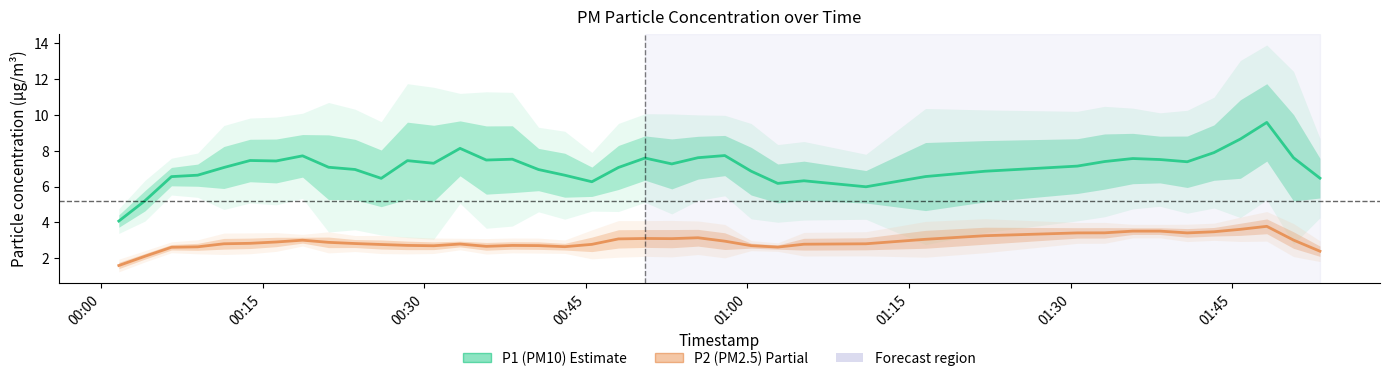

True or false: P2 (PM2.5) and P1 (PM10) cross at least once.

False